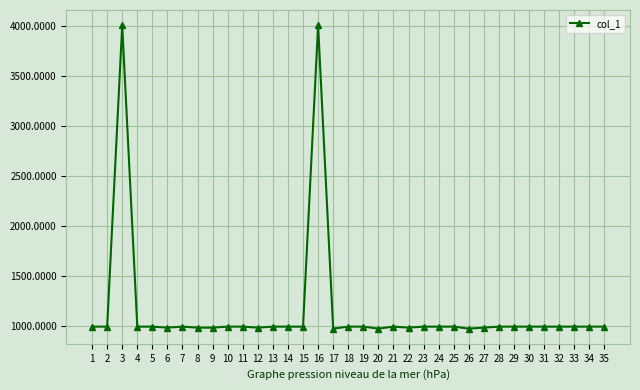

Does the chart have visible grid lines?

Yes